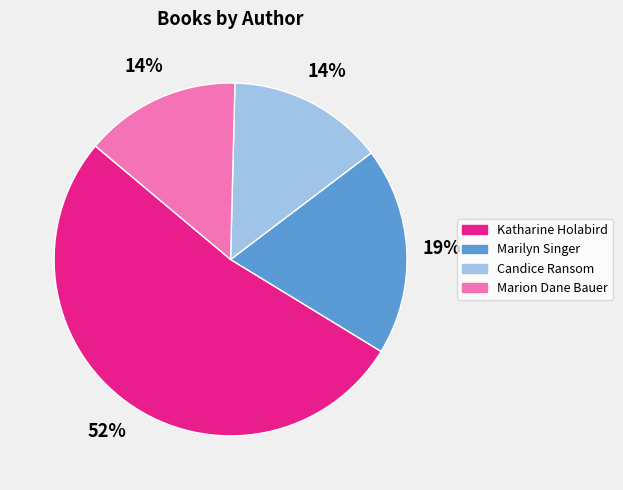

True or false: Katharine Holabird accounts for 42% of the total.

False